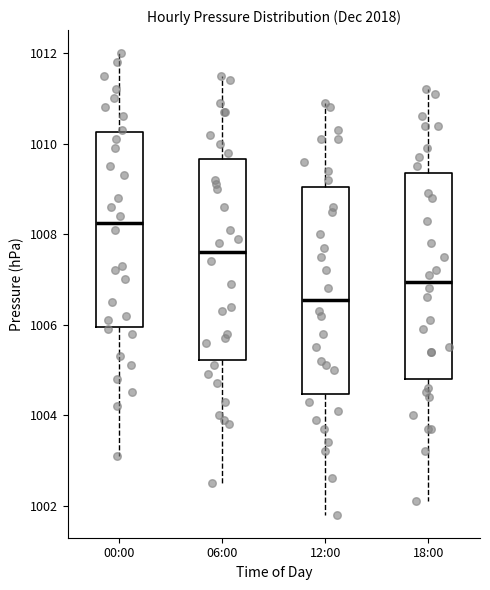

Which box's median line is the lowest?

12:00